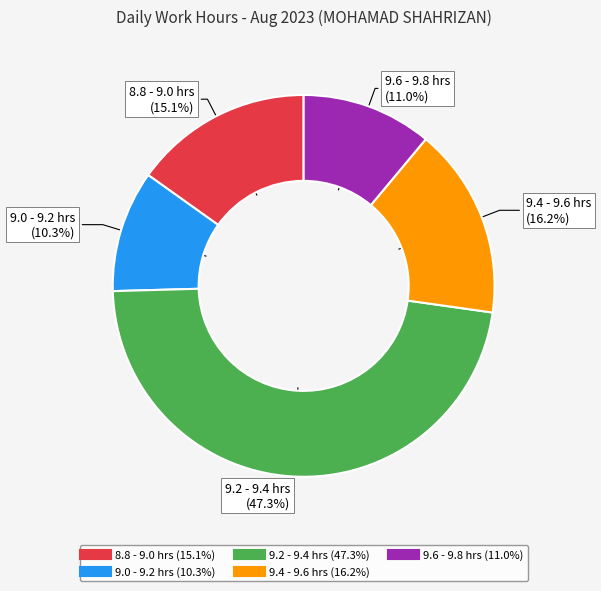

Is there a majority slice in this chart?

No